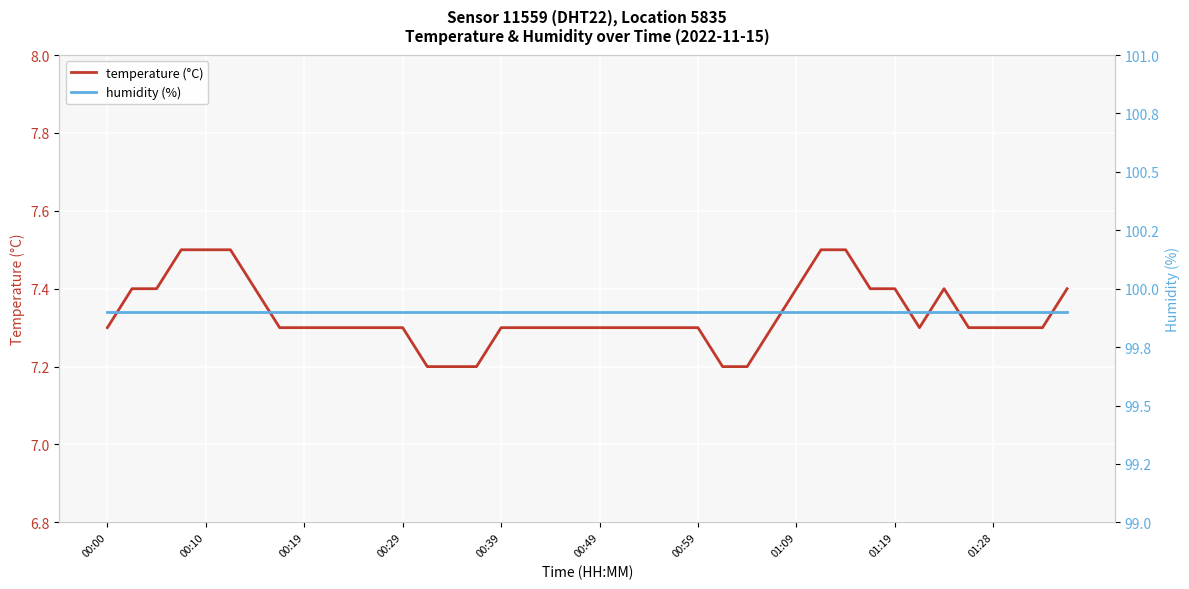

True or false: temperature (°C) and humidity (%) intersect in this chart.

False